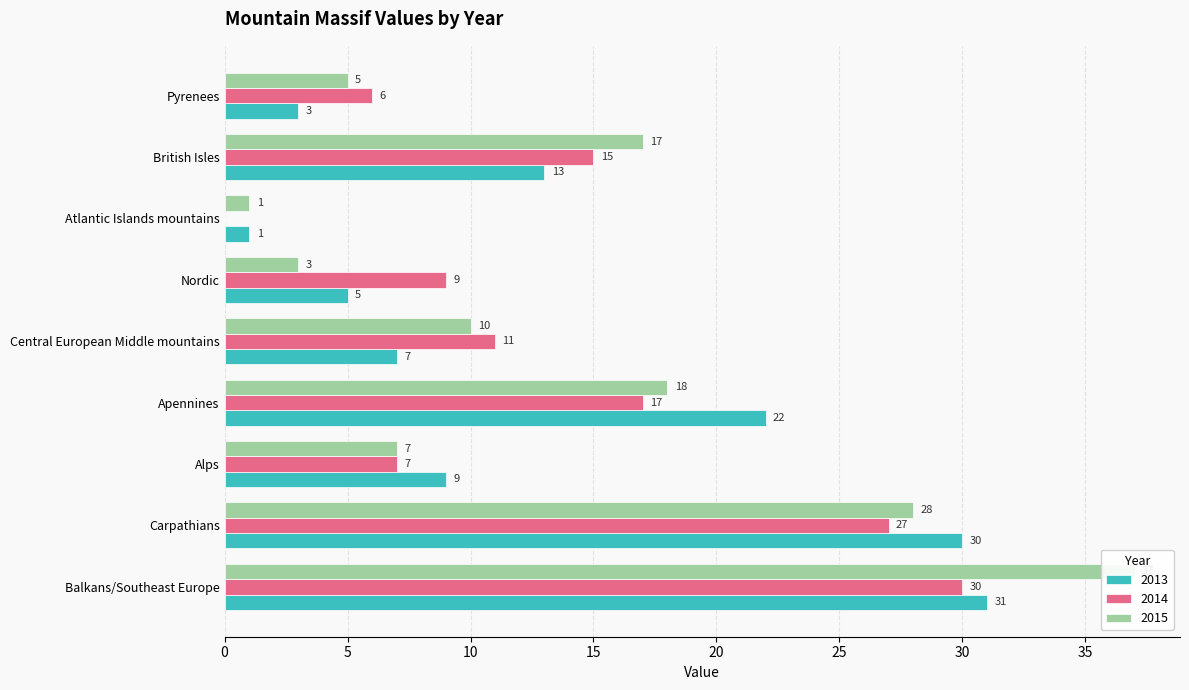

What is the spread (max minus min) of values at Central European Middle mountains?

4